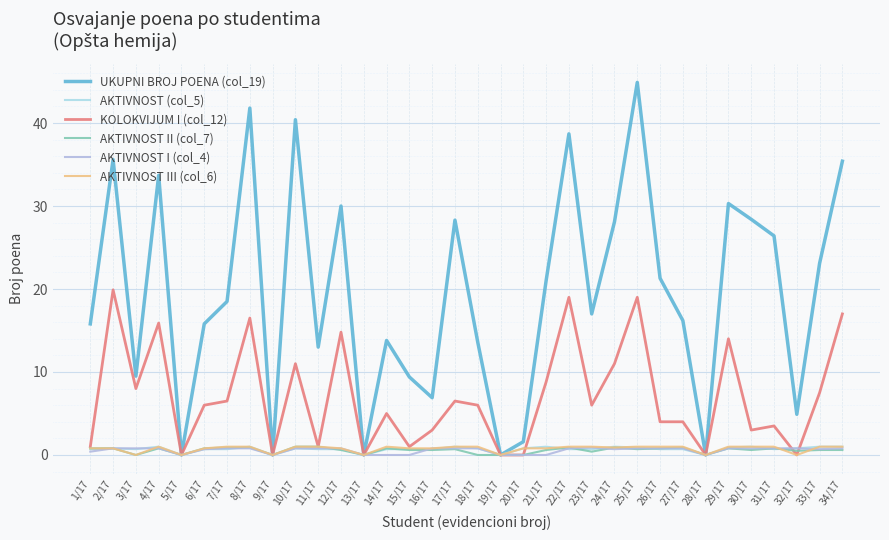

What is the label of the 2nd point from the left?

2/17